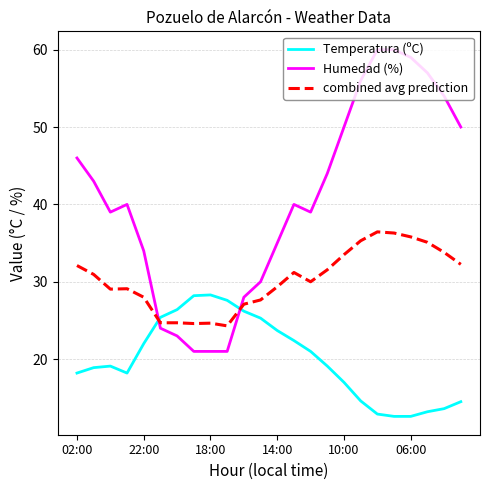

Which series has the widest spread of values?

Humedad (%)